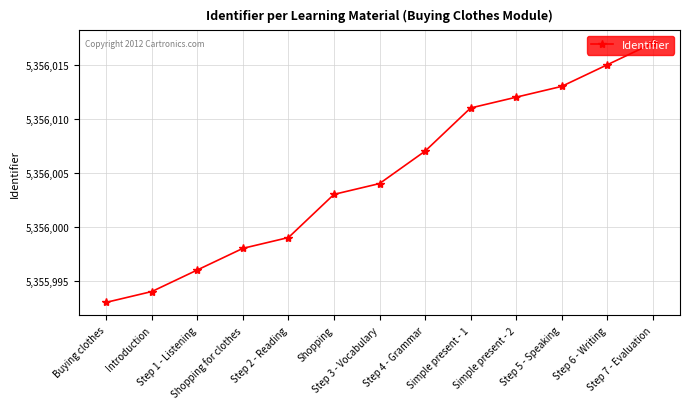

True or false: the data has more than 0 interior local peaks.

False